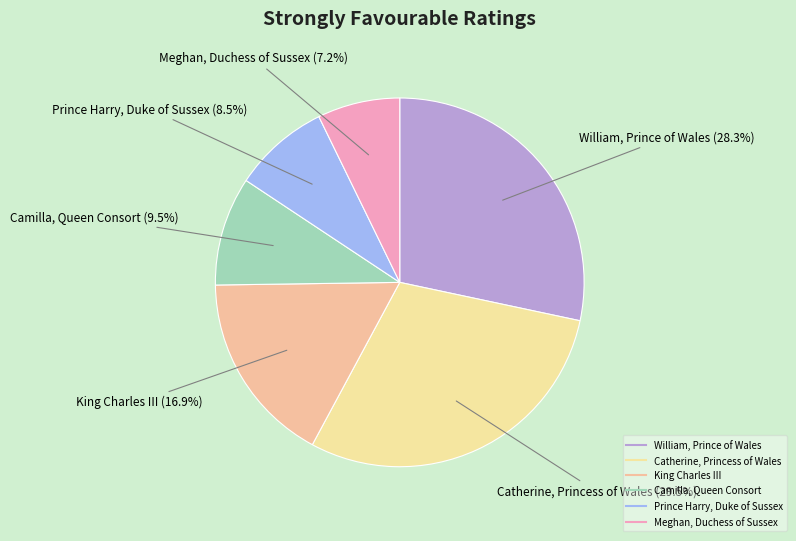

Does any single category account for the majority?

No